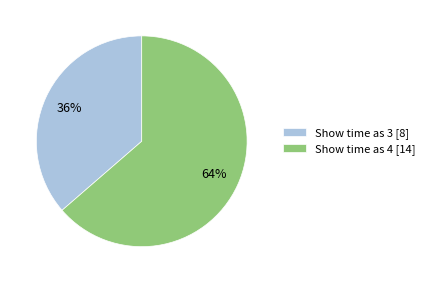

The Show time as 3 slice represents 54% of the pie. True or false?

False